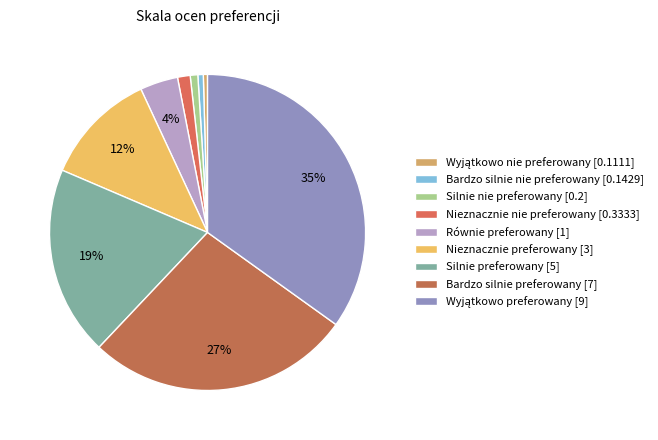

To the nearest percent, what percentage of the pie is Nieznacznie nie preferowany?

1%